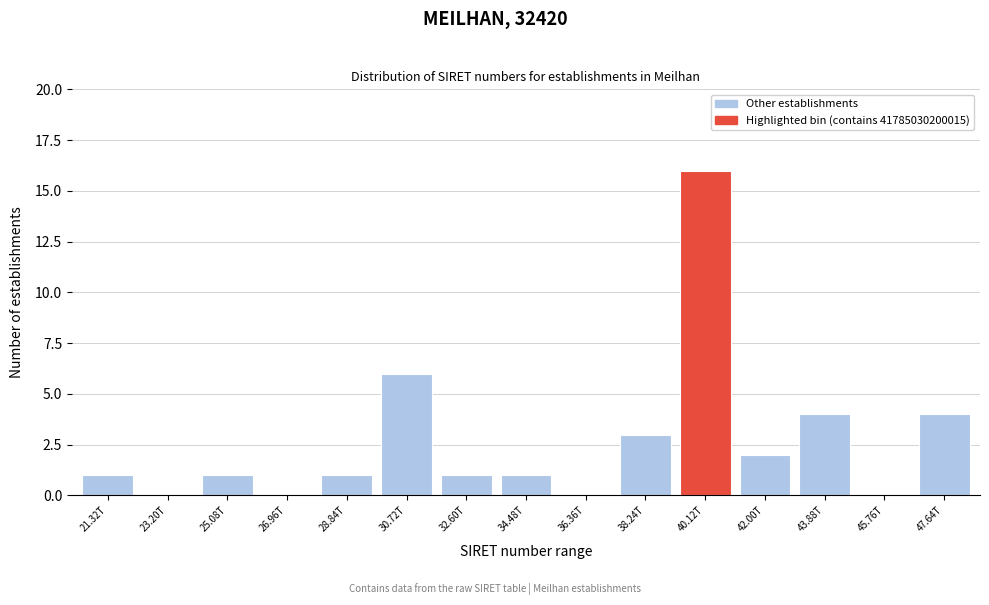

Reading left to right, transcribe all the data shown in this chart.

21.32T=1	23.20T=0	25.08T=1	26.96T=0	28.84T=1	30.72T=6	32.60T=1	34.48T=1	36.36T=0	38.24T=3	40.12T=16	42.00T=2	43.88T=4	45.76T=0	47.64T=4